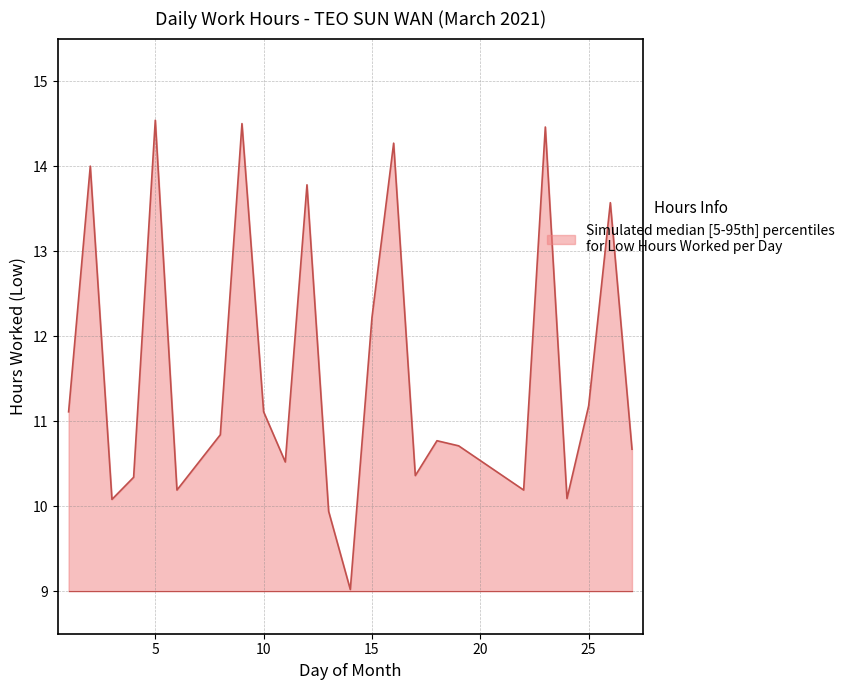

What is the greatest value displayed?

14.5